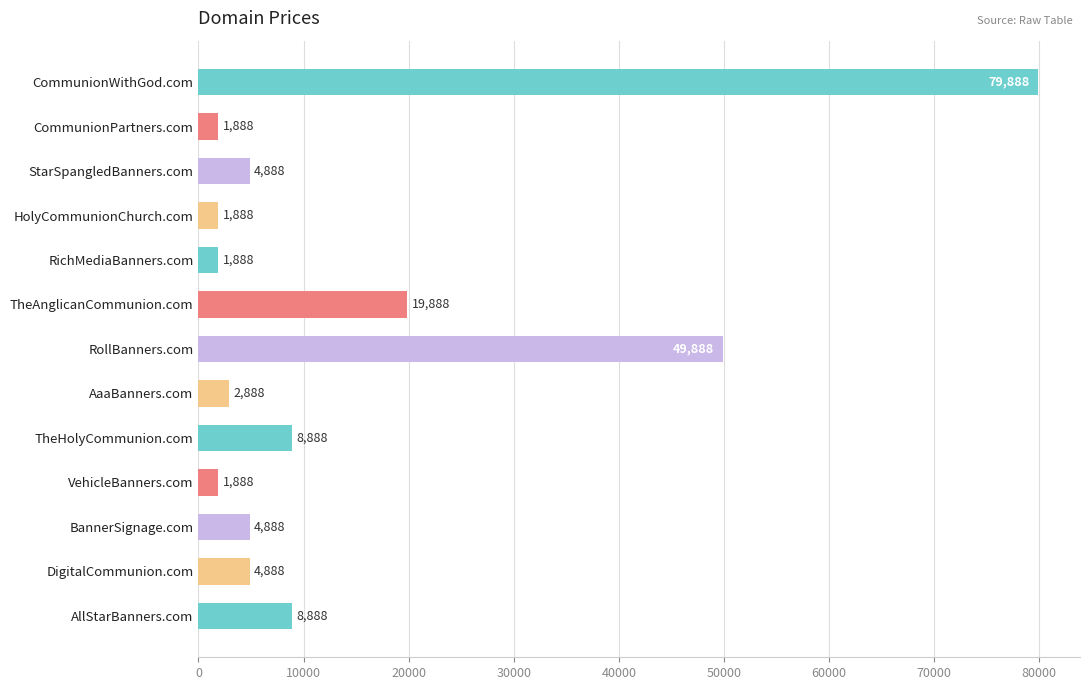

Approximately how many times larger is the value at AllStarBanners.com compared to HolyCommunionChurch.com?

4.7